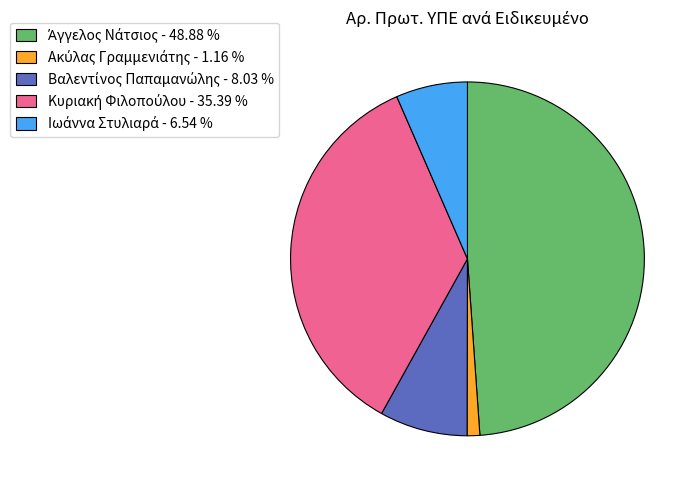

Does any single category account for the majority?

No